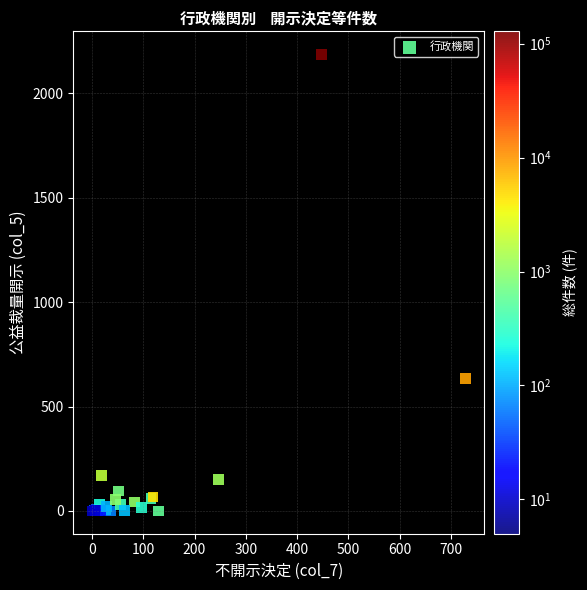

What Y value in the scatter plot is closest to 1094?

635